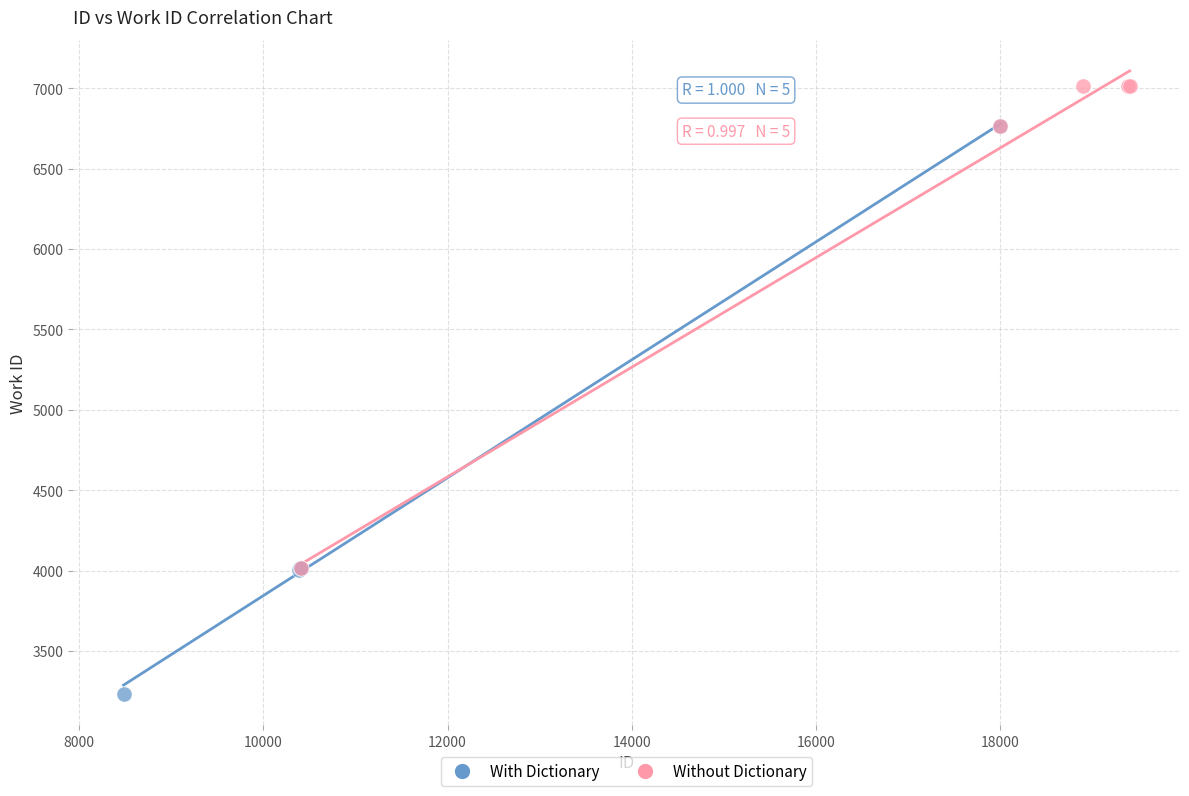

Which series reaches the maximum Y coordinate?

Without Dictionary